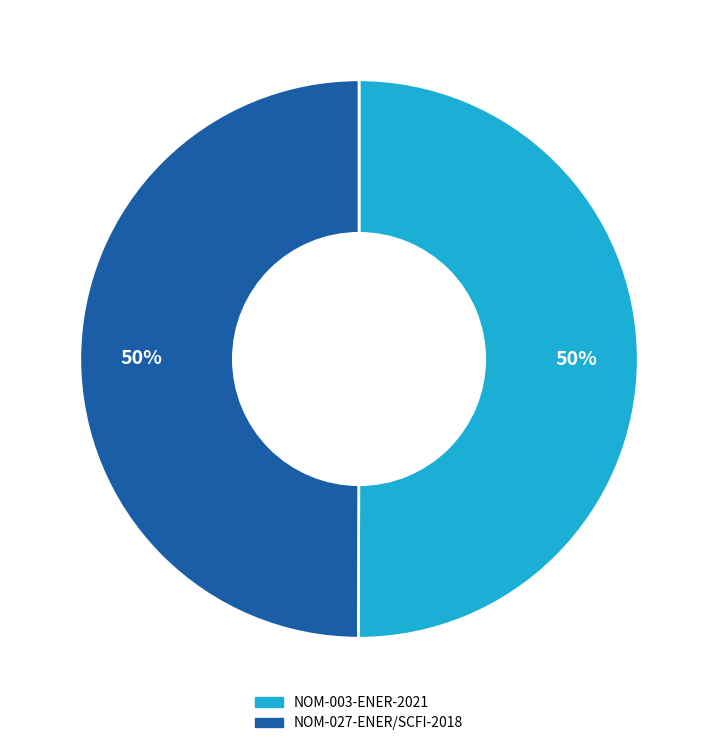

How many slices are in this pie chart?

2